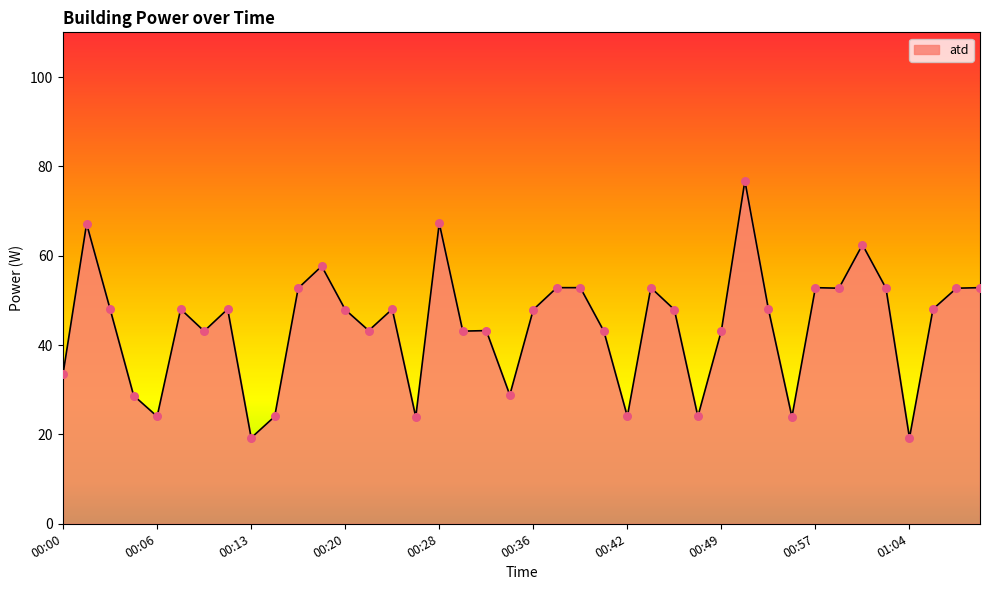

What is the difference between the maximum and minimum values?

57.5